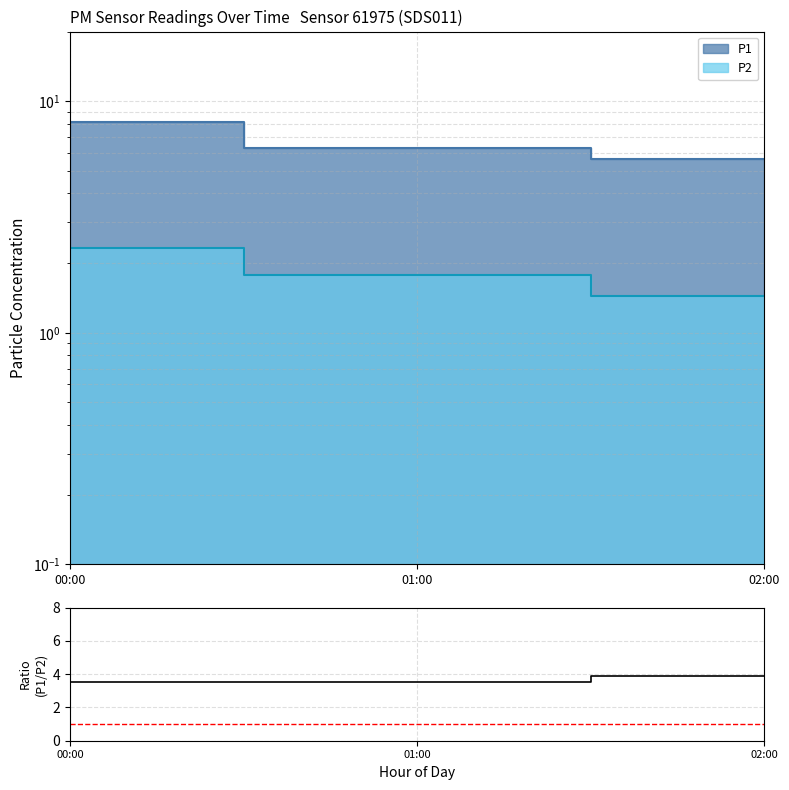

True or false: the data shows 1.1 at 02:00.

False